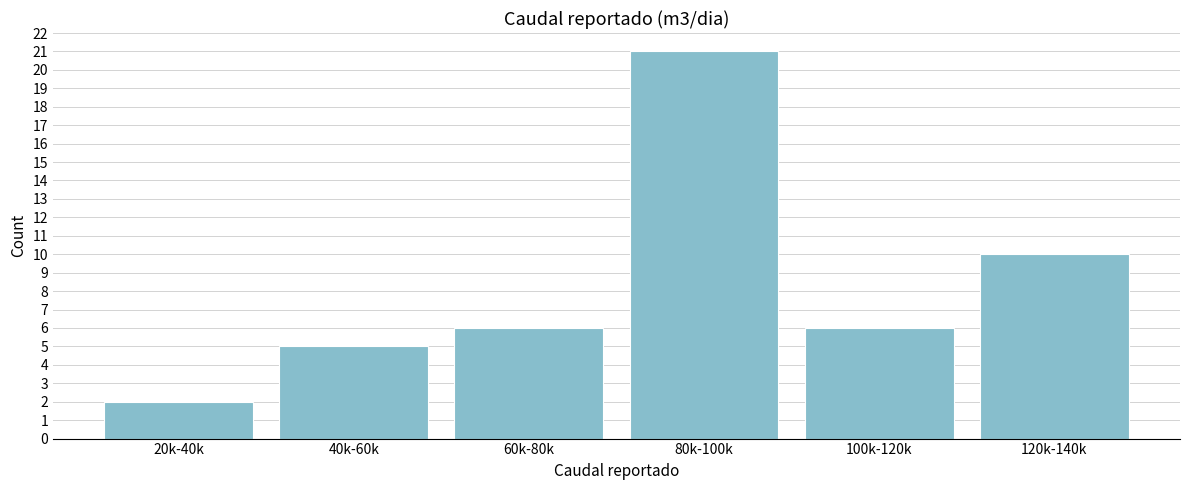

Reading left to right, extract all data points from this chart.

20k-40k=2	40k-60k=5	60k-80k=6	80k-100k=21	100k-120k=6	120k-140k=10